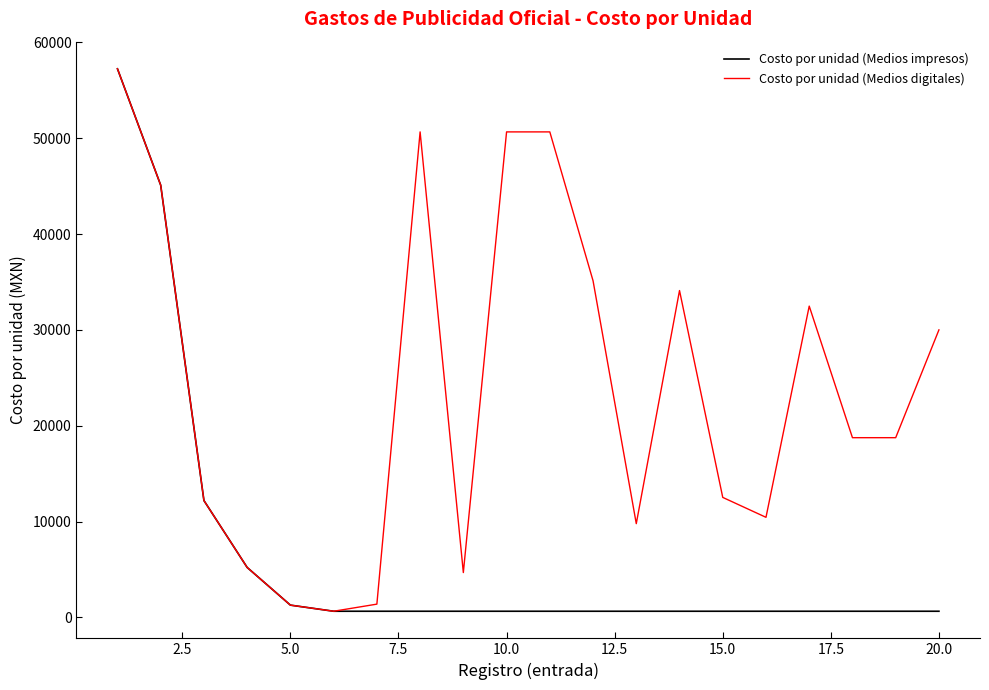

Which series has the largest total across all categories?

Costo por unidad (Medios digitales)